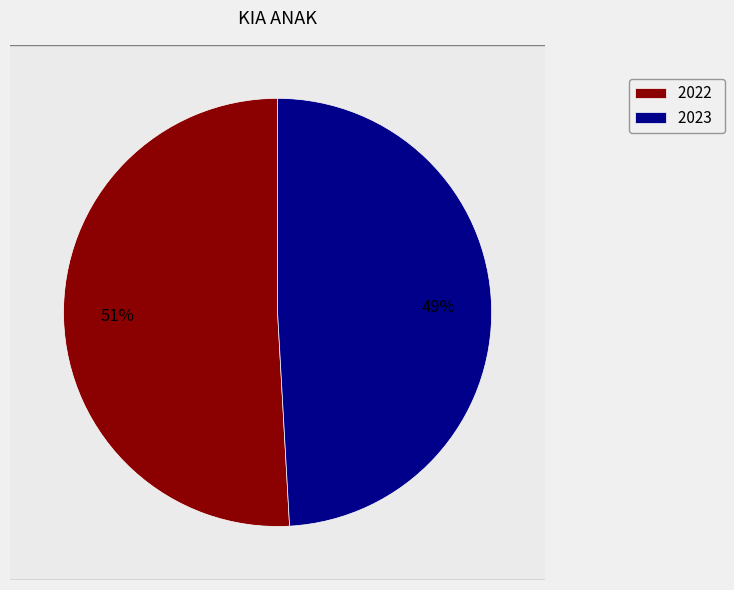

What percentage do 2022 and 2023 together represent?

100.0%